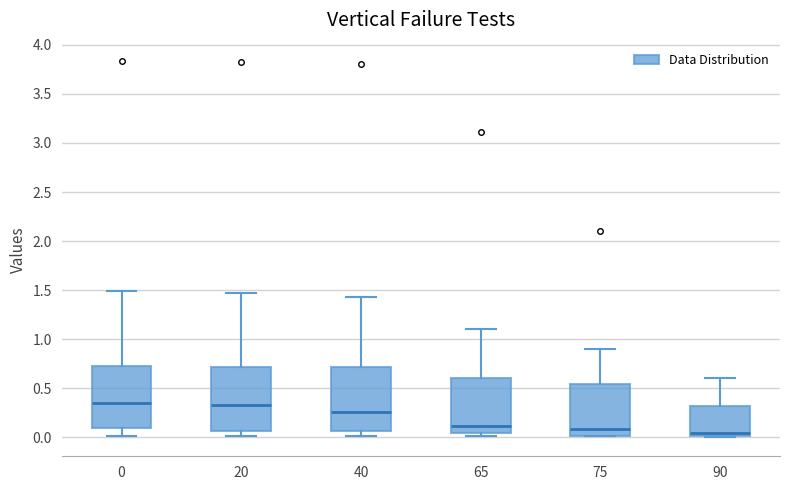

Reading left to right, transcribe this box plot: for each box, give where its median line is, the range the box spans, and where its two whiskers end, as read against the y-axis. The values are not printed on the chart, so give them approximately, as read against the axis.

0: median 0.35, box 0.10 to 0.75, whiskers 0.00 to 1.50
20: median 0.35, box 0.05 to 0.70, whiskers 0.00 to 1.45
40: median 0.25, box 0.05 to 0.70, whiskers 0.00 to 1.45
65: median 0.10, box 0.05 to 0.60, whiskers 0.00 to 1.10
75: median 0.10, box 0.00 to 0.55, whiskers 0.00 to 0.90
90: median 0.05, box 0.00 to 0.30, whiskers 0.00 to 0.60